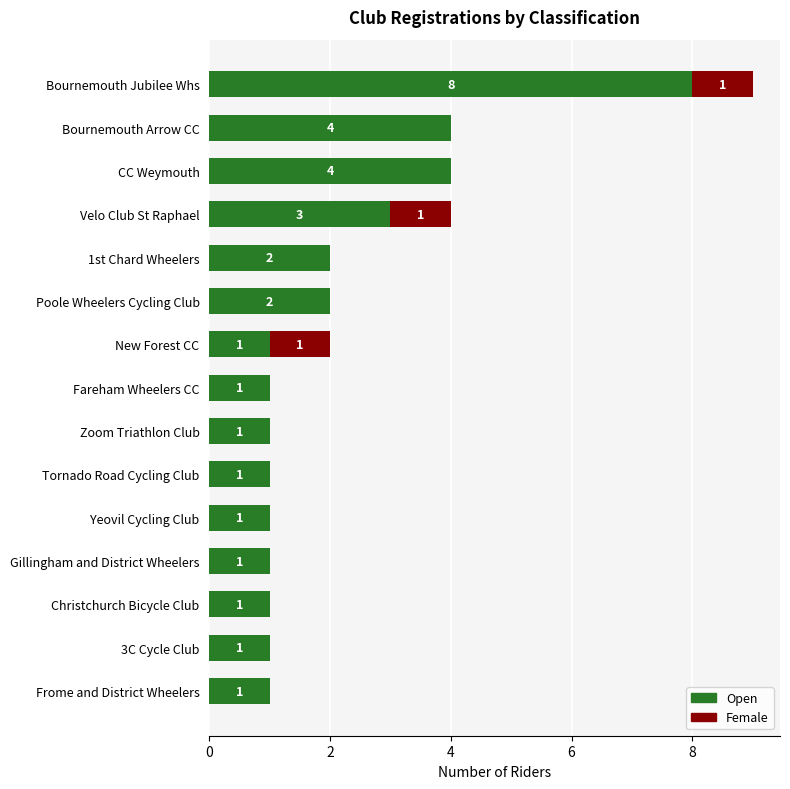

True or false: Open has a value of 0 at Yeovil Cycling Club.

False